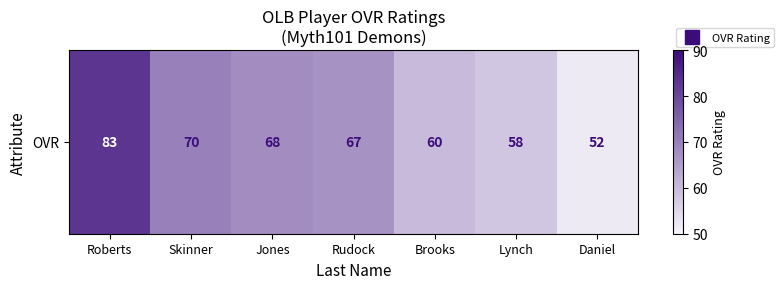

Where is the data nearest to the value 67?

Rudock